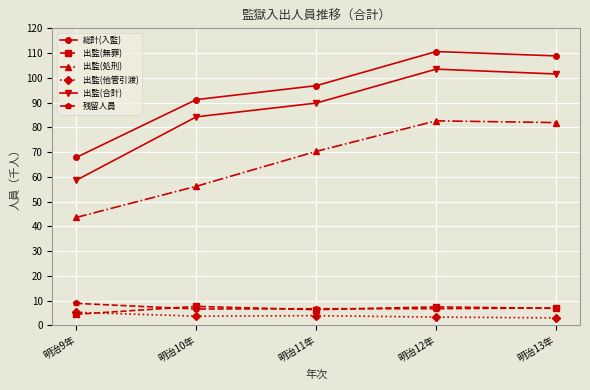

True or false: 出監(他管引渡) and 残留人員 intersect in this chart.

False